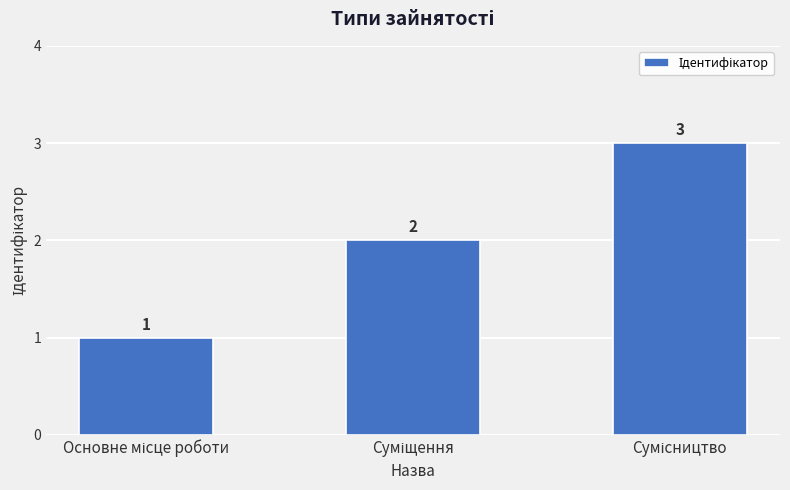

What is the greatest value displayed?

3